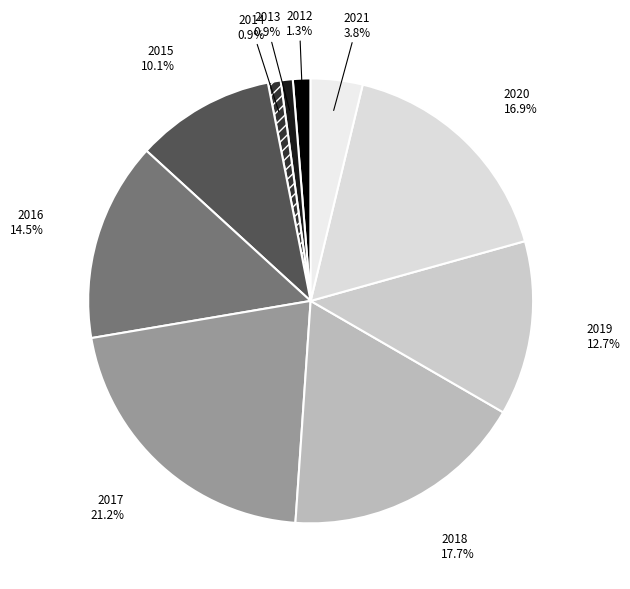

Count the number of slices in the pie.

10